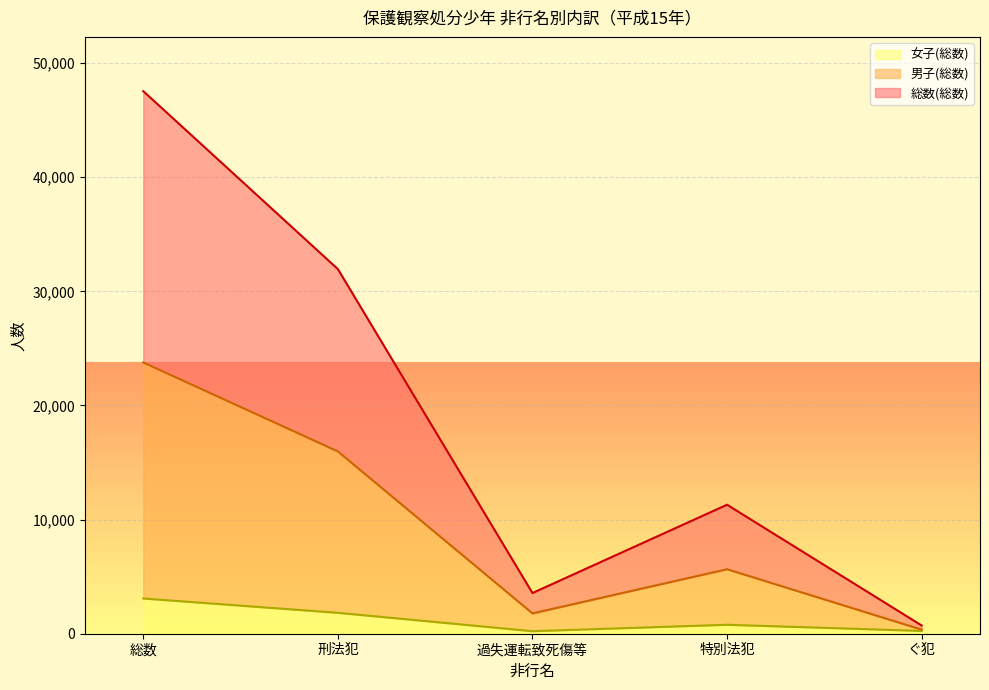

True or false: 男子(総数) and 女子(総数) cross at least once.

False